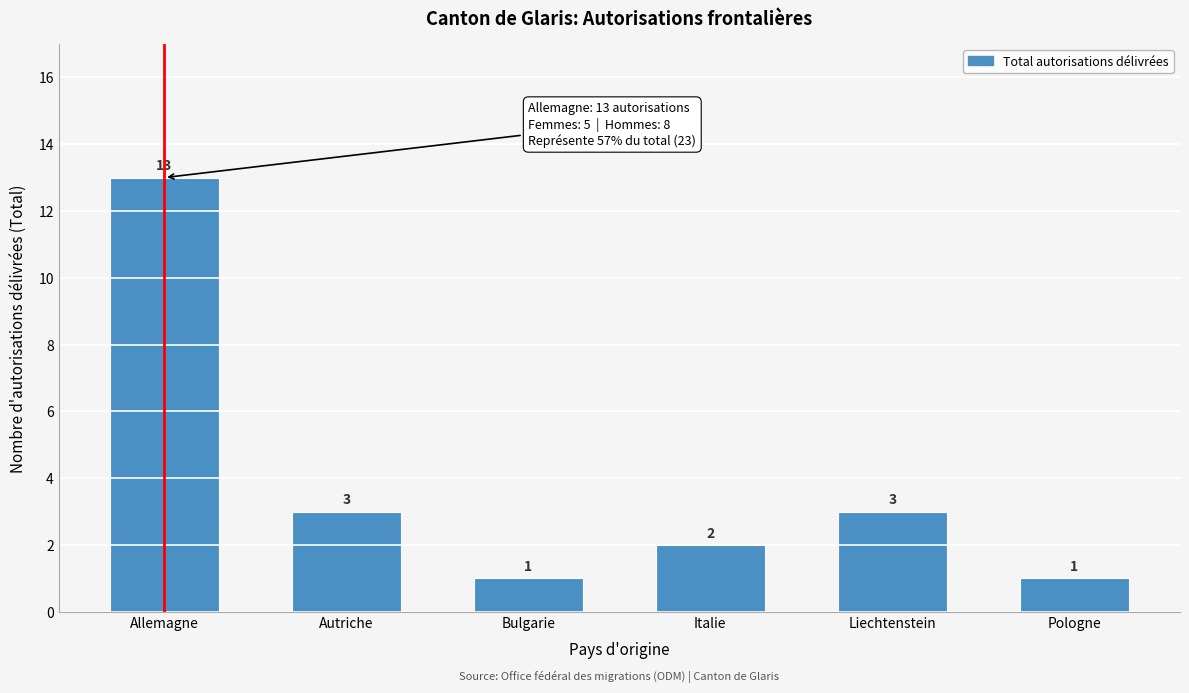

Reading left to right, what are all the values shown in this chart?

Allemagne=13	Autriche=3	Bulgarie=1	Italie=2	Liechtenstein=3	Pologne=1